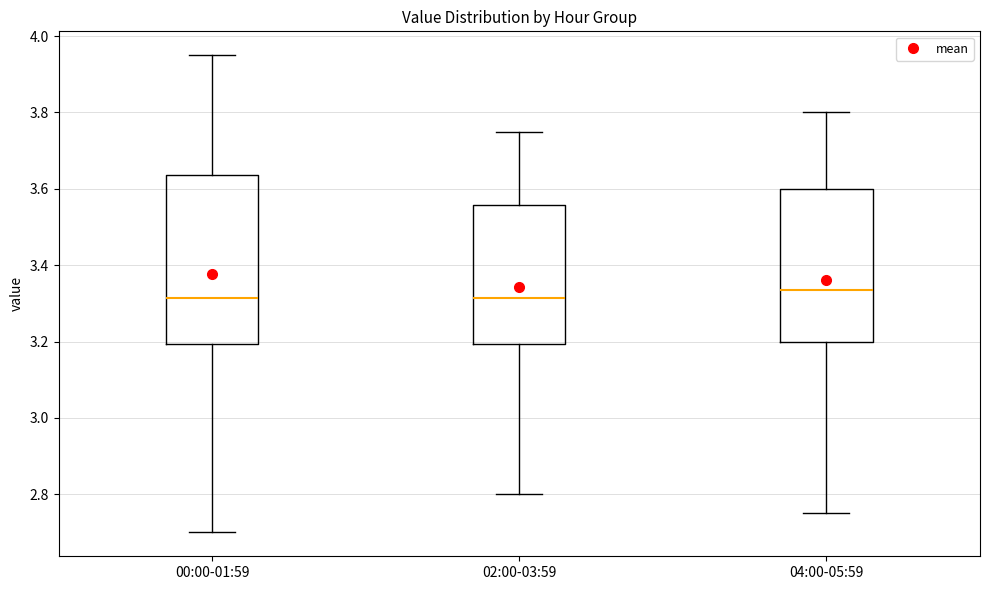

Reading left to right, read every box against the y-axis: the position of its median line, the range the box covers, and the ends of its whiskers. The values are not printed on the chart, so give them approximately, as read against the axis.

00:00-01:59: median 3.32, box 3.20 to 3.64, whiskers 2.70 to 3.96
02:00-03:59: median 3.32, box 3.20 to 3.56, whiskers 2.80 to 3.76
04:00-05:59: median 3.34, box 3.20 to 3.60, whiskers 2.76 to 3.80